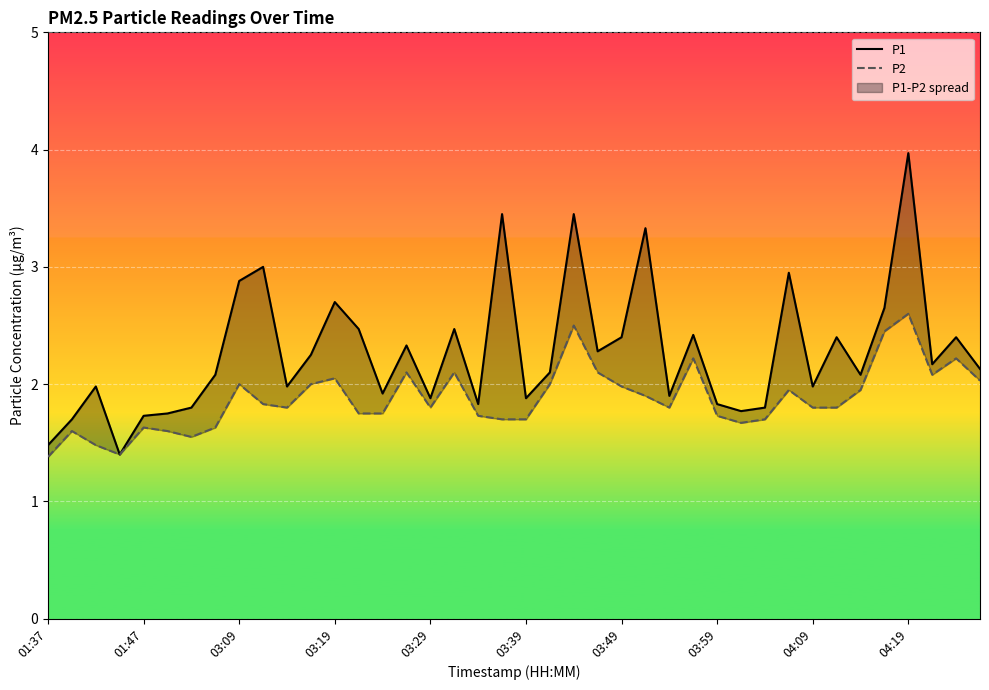

What is the maximum value shown in the chart?

4.0